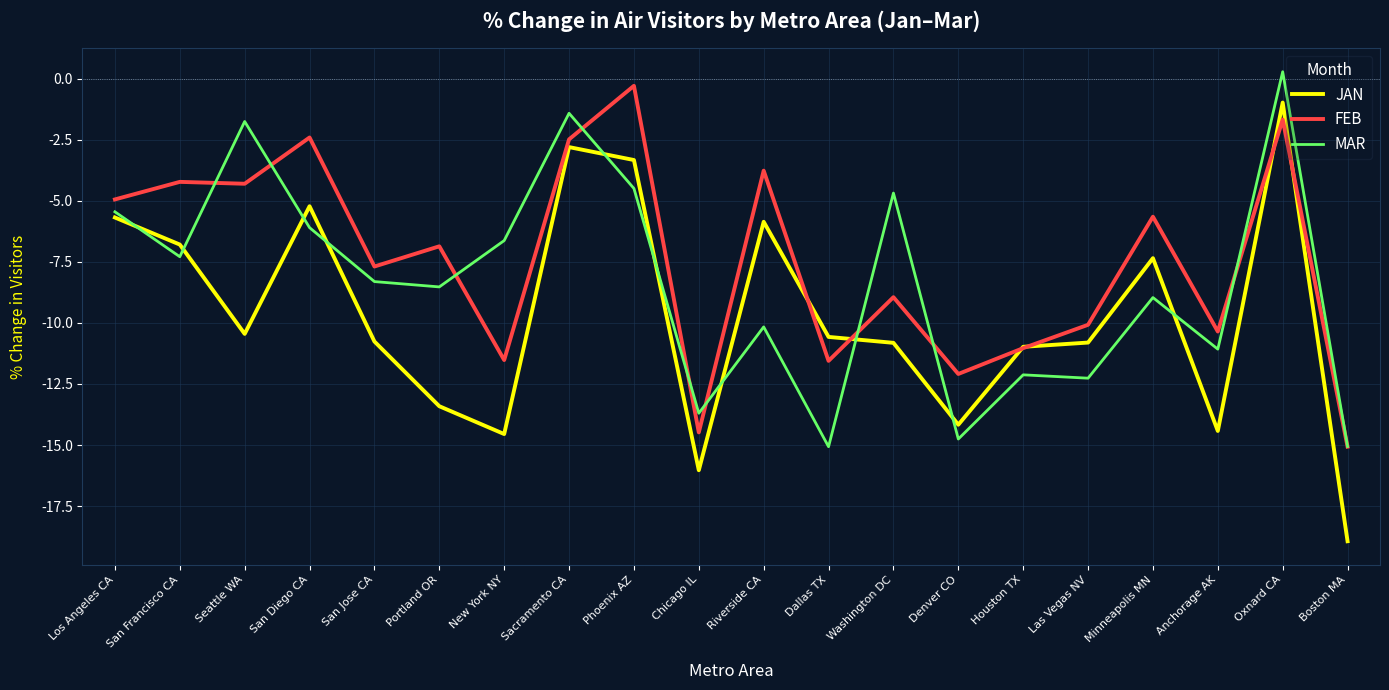

At how many categories does at least one series exceed 0?

1